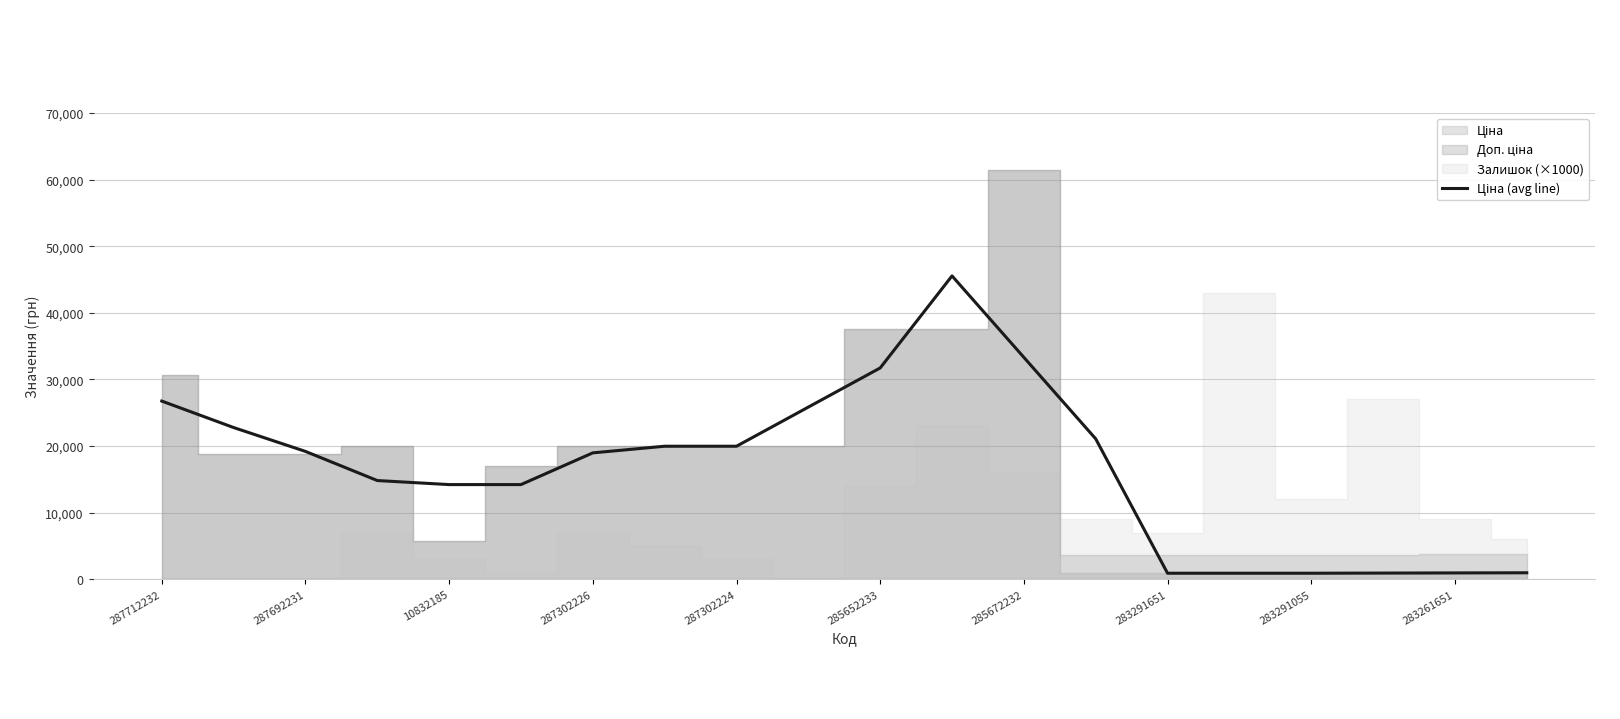

What is the average value?

16690.5